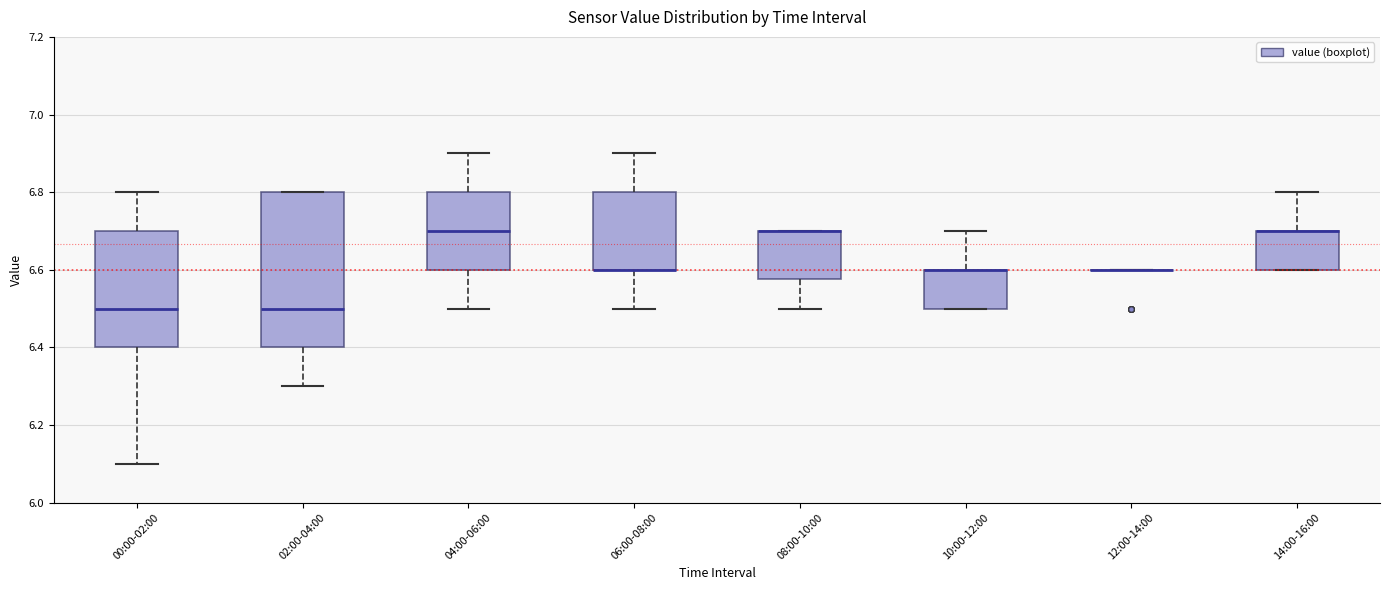

Reading left to right, transcribe this box plot: for each box, give where its median line is, the range the box spans, and where its two whiskers end, as read against the y-axis. The values are not printed on the chart, so give them approximately, as read against the axis.

00:00-02:00: median 6.50, box 6.40 to 6.70, whiskers 6.10 to 6.80
02:00-04:00: median 6.50, box 6.40 to 6.80, whiskers 6.30 to 6.80
04:00-06:00: median 6.70, box 6.60 to 6.80, whiskers 6.50 to 6.90
06:00-08:00: median 6.60 (drawn on the box's lower edge), box 6.60 to 6.80, whiskers 6.50 to 6.90
08:00-10:00: median 6.70 (drawn on the box's upper edge), box 6.58 to 6.70, whiskers 6.50 to 6.70
10:00-12:00: median 6.60 (drawn on the box's upper edge), box 6.50 to 6.60, whiskers 6.50 to 6.70
12:00-14:00: box collapsed to a line at 6.60, whiskers 6.60 to 6.60
14:00-16:00: median 6.70 (drawn on the box's upper edge), box 6.60 to 6.70, whiskers 6.60 to 6.80